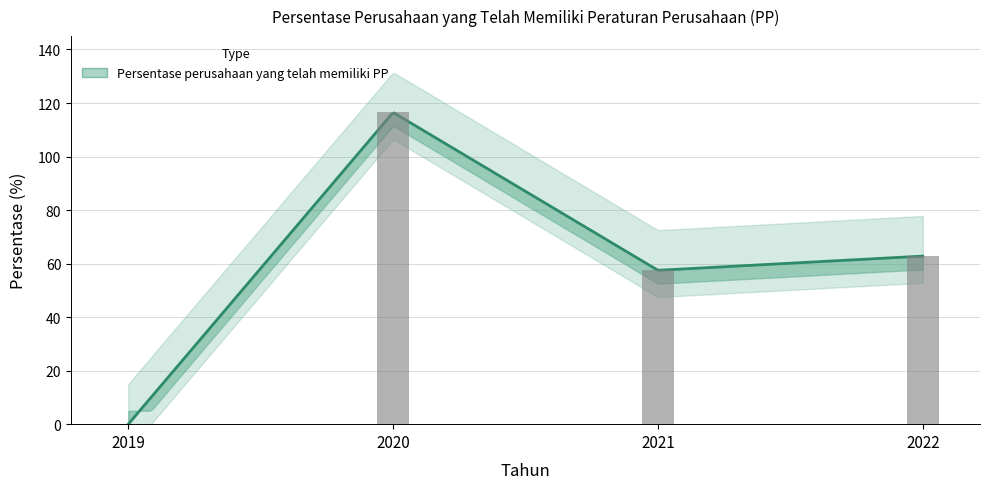

What is the difference between the second highest and minimum values?

62.8